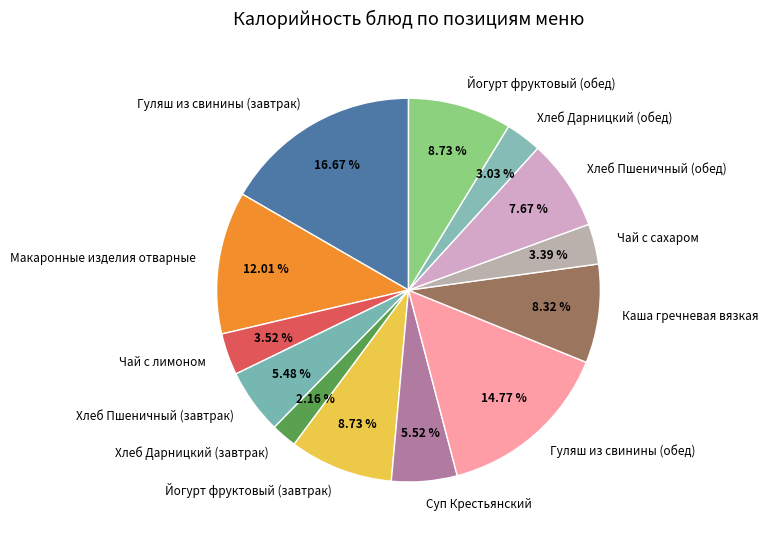

What portion of the pie excludes Макаронные изделия отварные?

88.0%